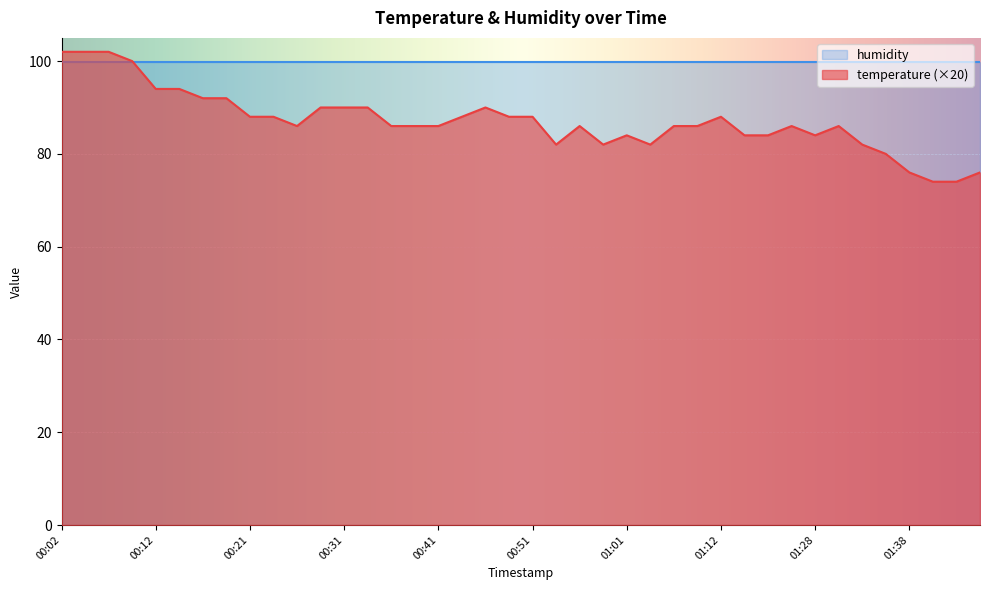

At which category does the chart reach its minimum across all series?

01:41